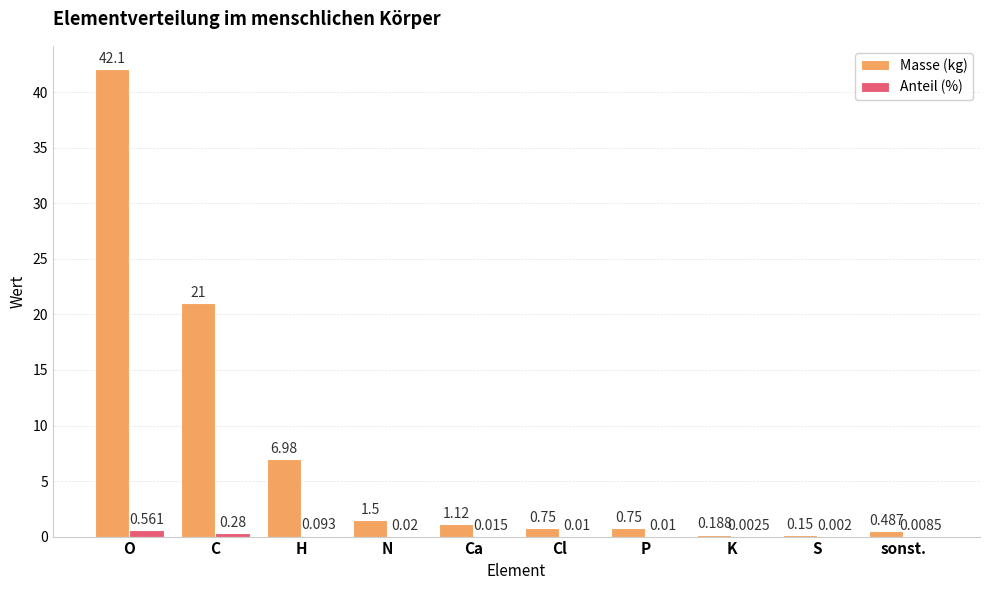

How many groups of bars are there?

10